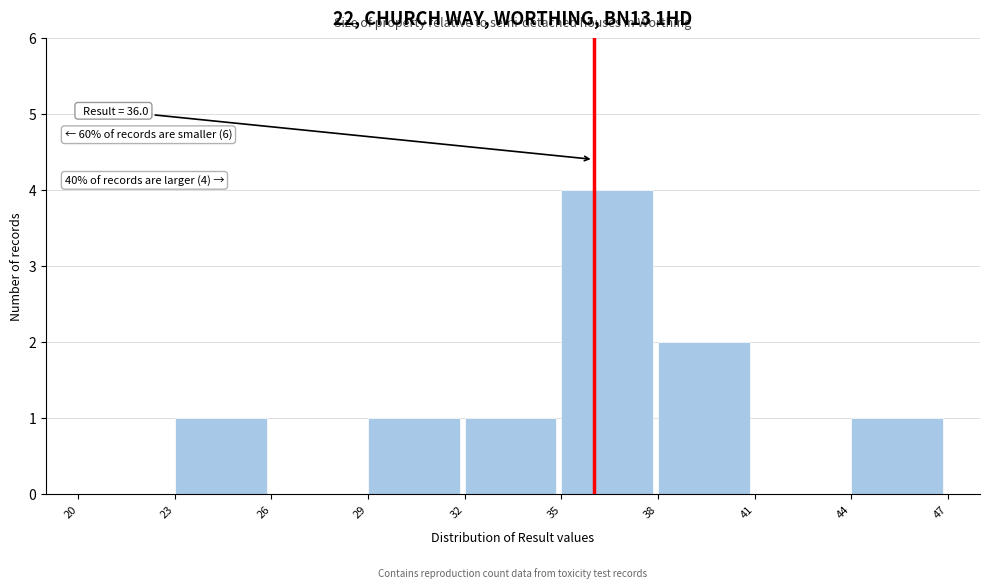

Which range on the x-axis has the tallest bar?

35 to 38